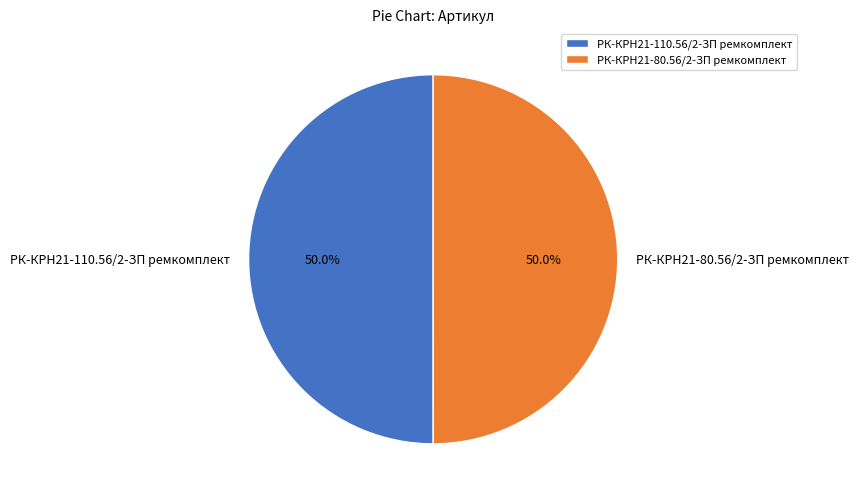

Combined, do РК-КРН21-80.56/2-ЗП ремкомплект and РК-КРН21-110.56/2-ЗП ремкомплект account for over 50%?

Yes